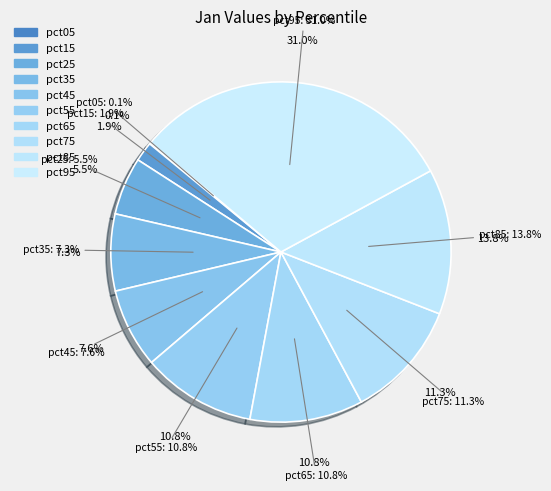

What percentage is NOT represented by pct85?

86.2%